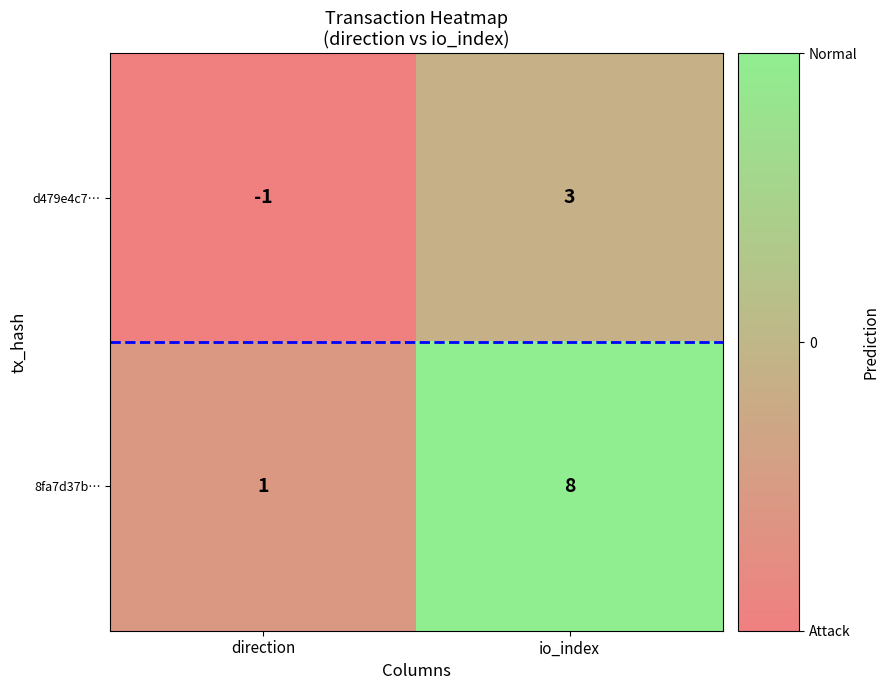

Reading right to left, transcribe all the data shown in this chart.

d479e4c7…: io_index=3	direction=-1
8fa7d37b…: io_index=8	direction=1